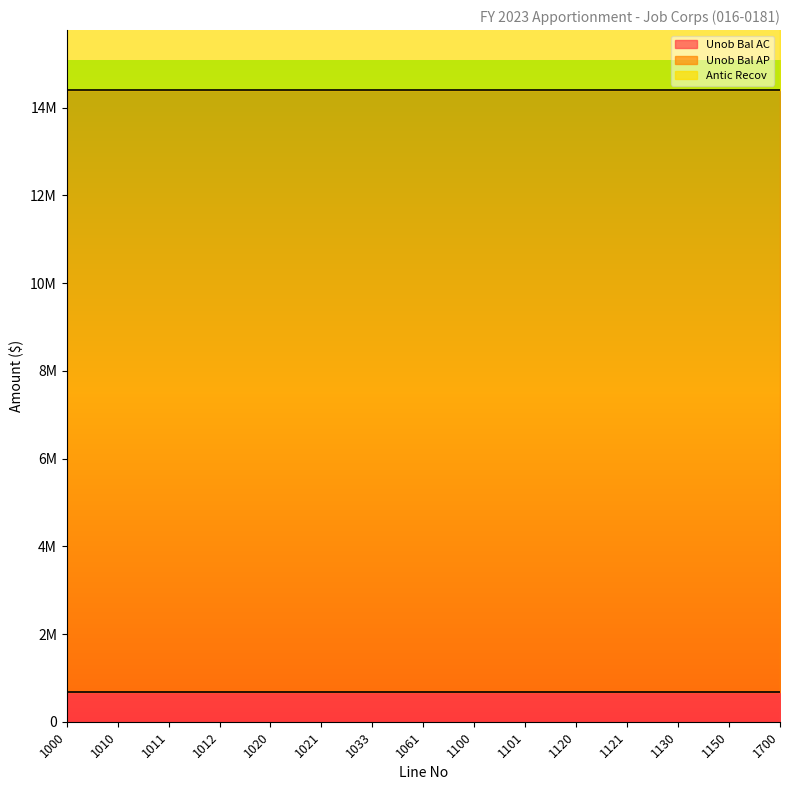

How many lines are shown in the chart?

3